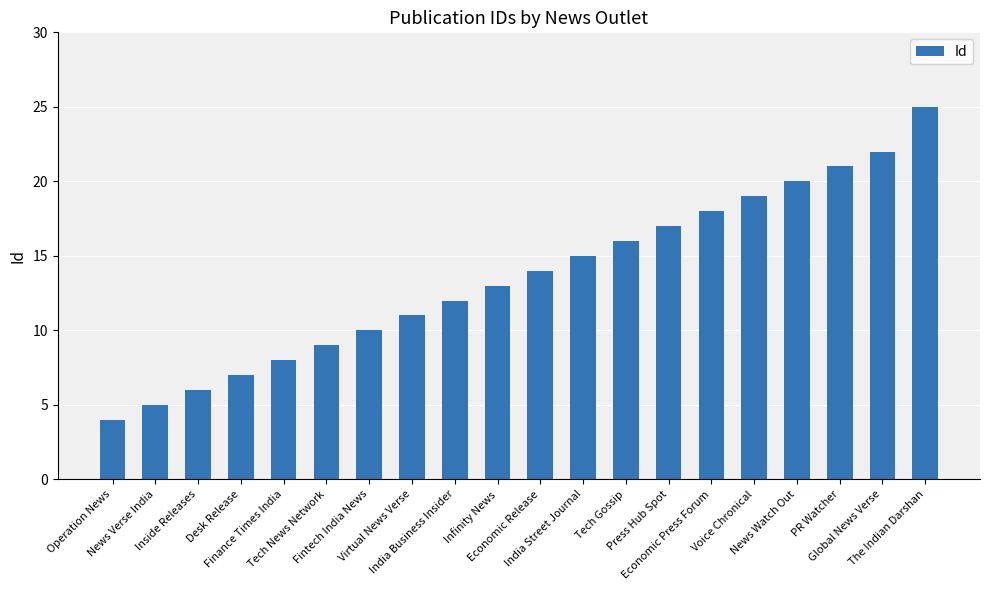

How many values are below 14?

10